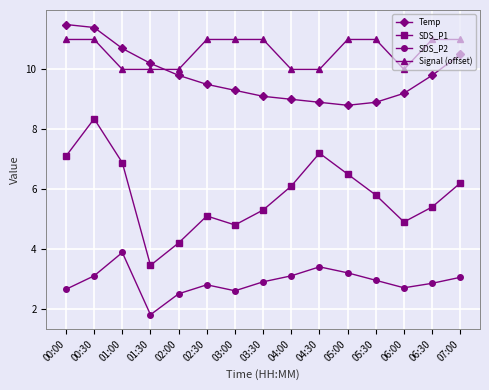

The SDS_P1 series shows 5.1 at 02:30. True or false?

True